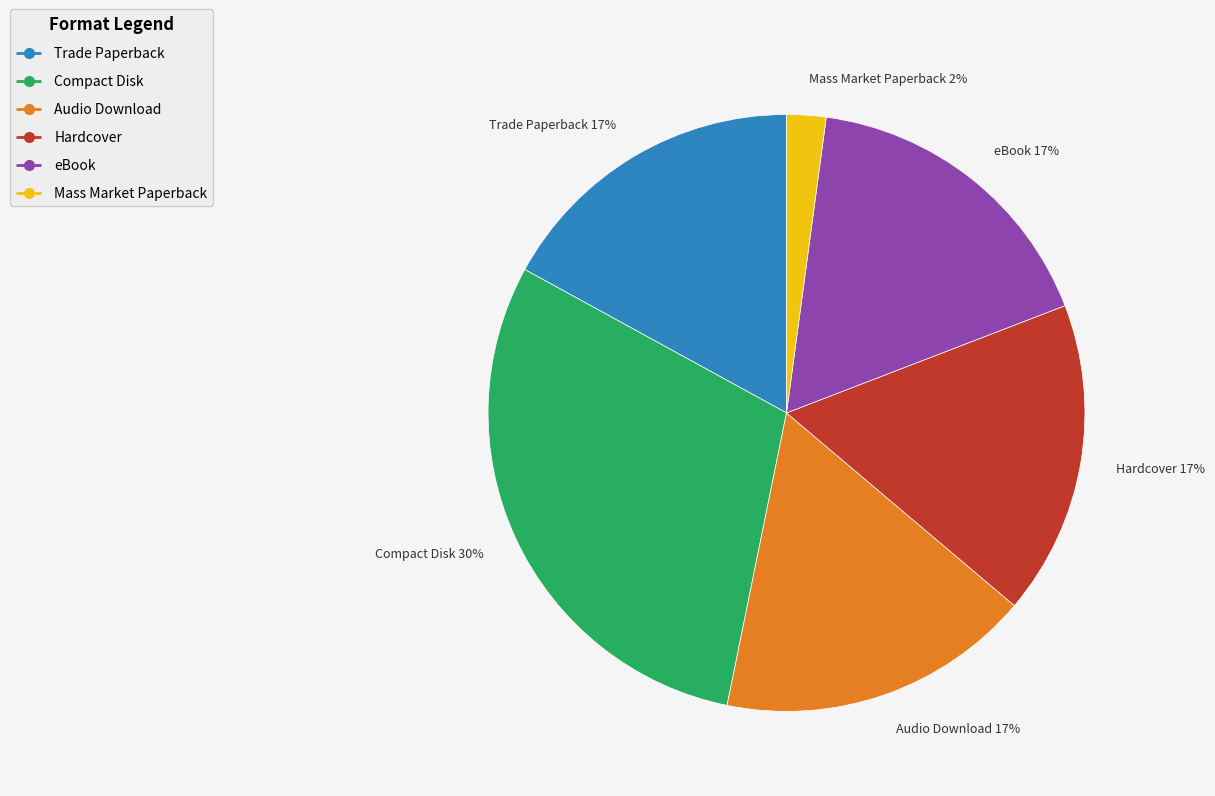

To the nearest percent, what is the difference between the largest and smallest slice percentages?

28%